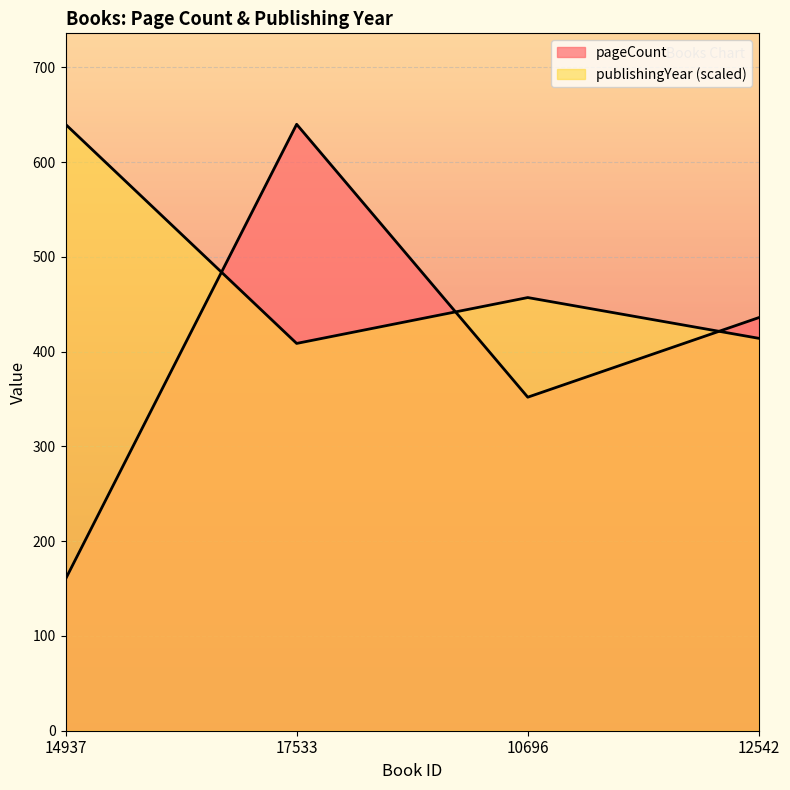

Which category has the lowest value across all series?

14937